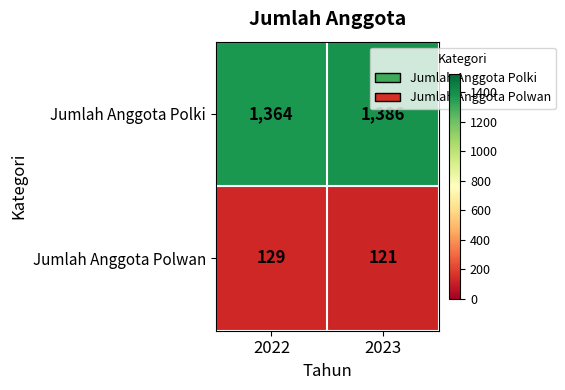

The Jumlah Anggota Polki series shows 1386 at 2023. True or false?

True